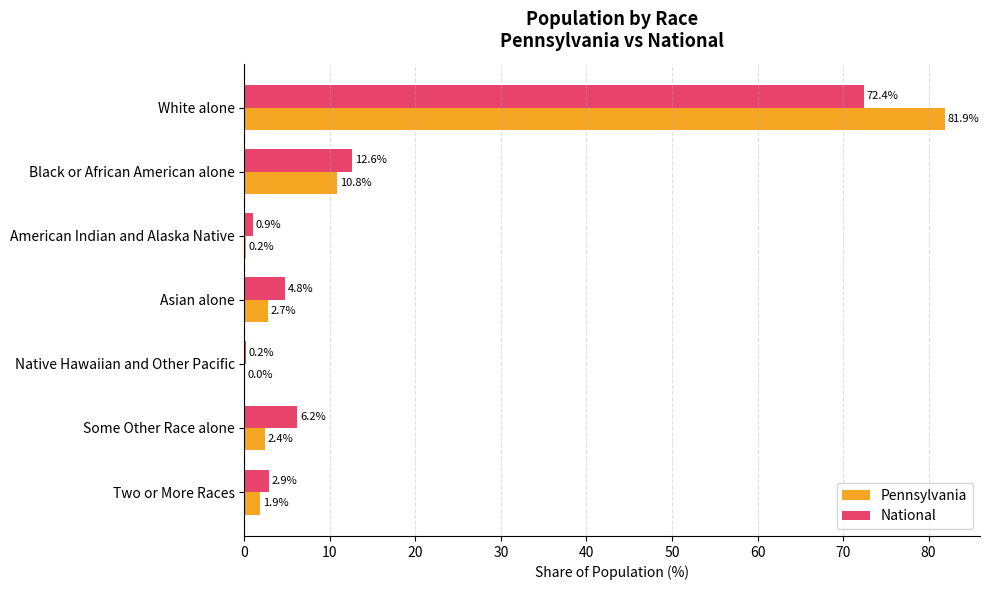

Which series has the largest range (max minus min)?

Pennsylvania